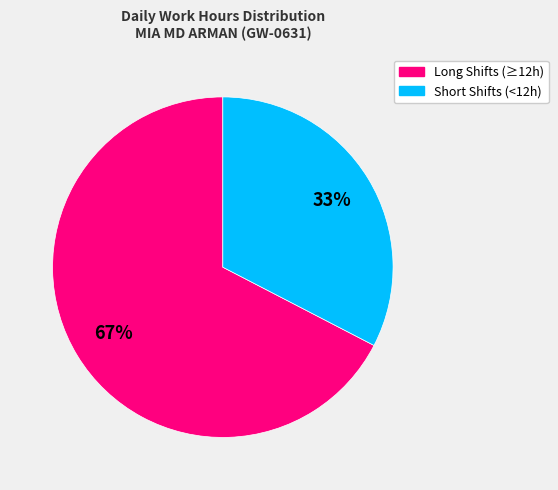

Is there any slice that represents more than half of the pie?

Yes